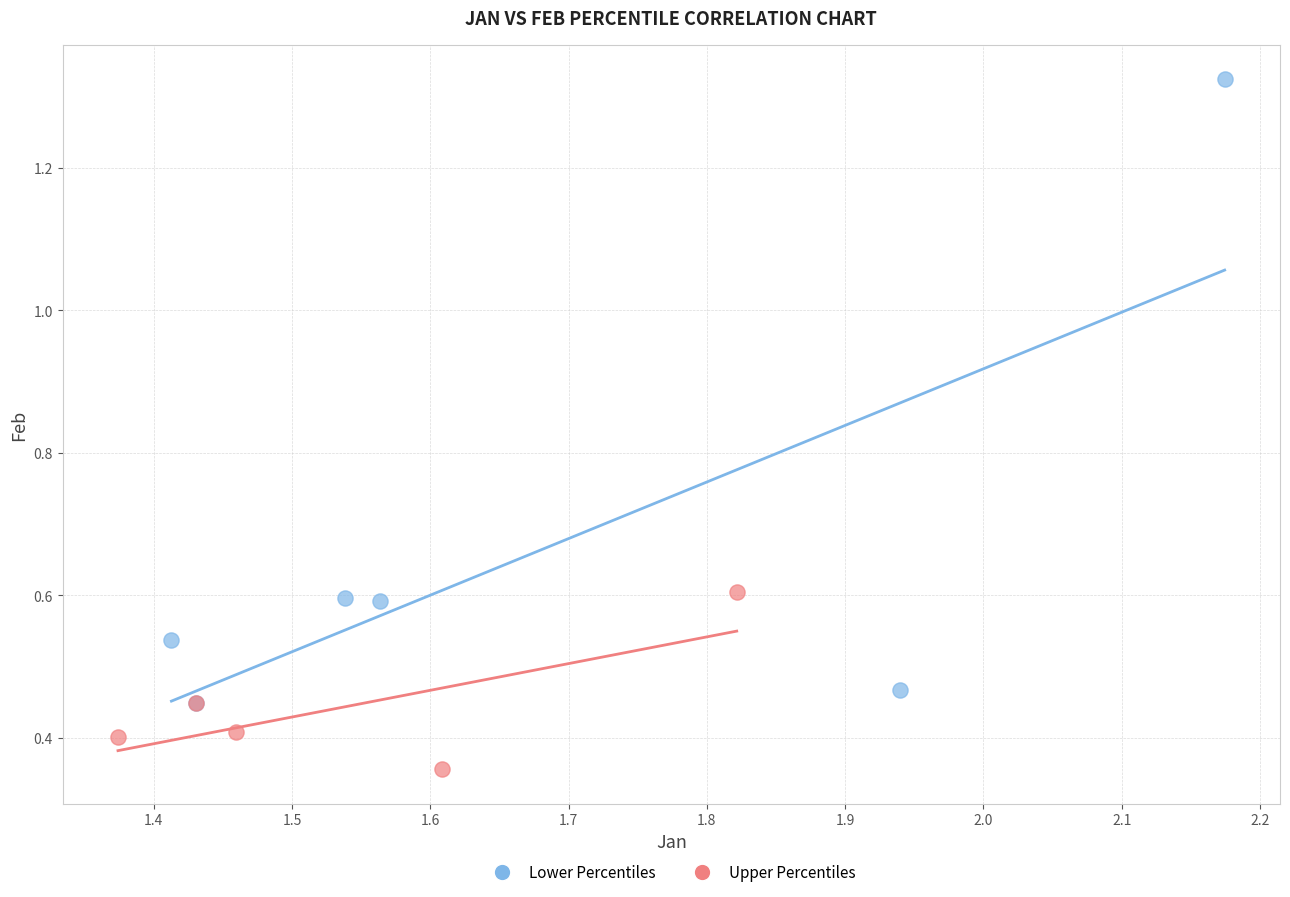

Which series reaches the maximum Y coordinate?

Lower Percentiles